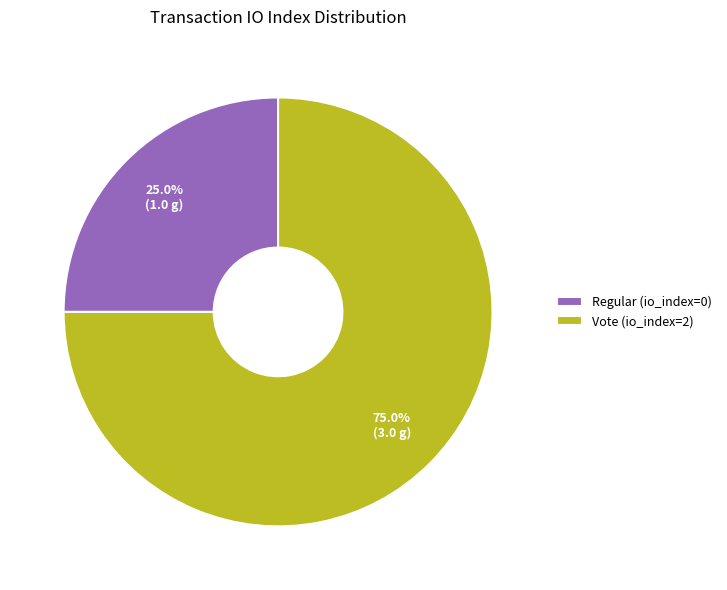

Is there any slice that represents more than half of the pie?

Yes